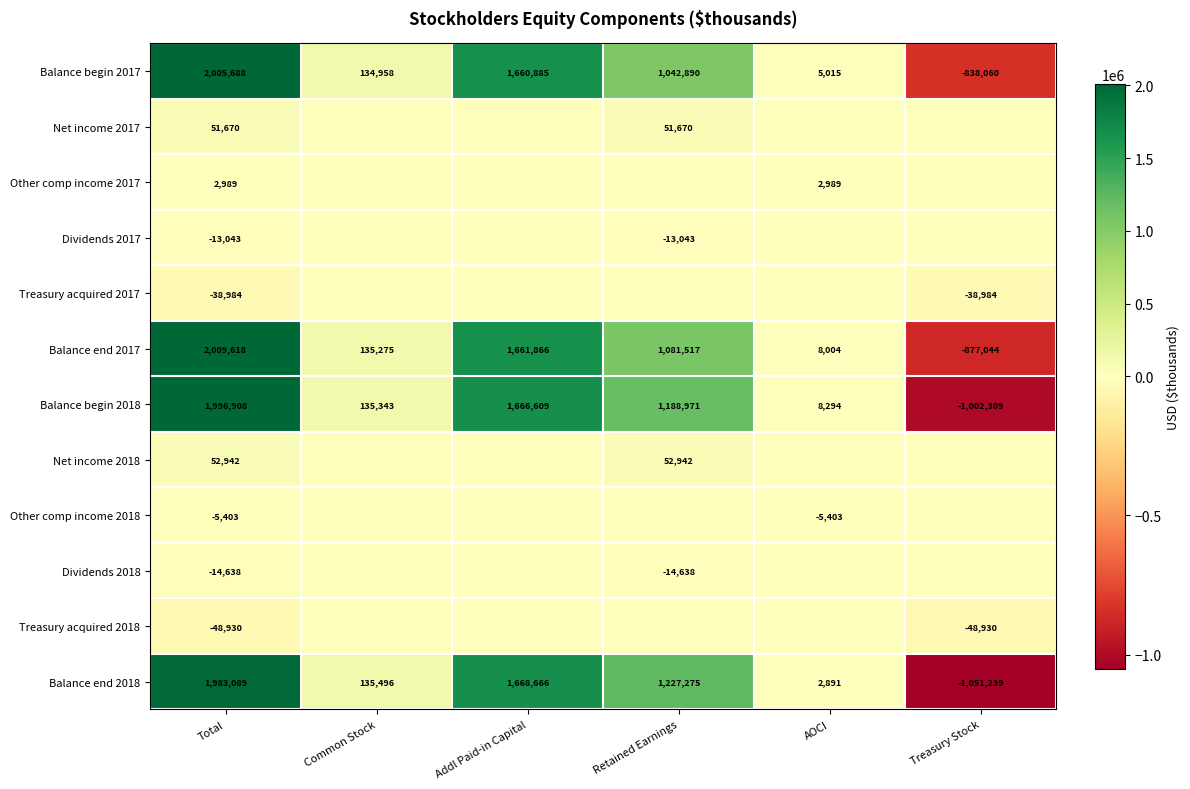

Rank the series at Total from highest to lowest value.

Balance end 2017, Balance begin 2017, Balance begin 2018, Balance end 2018, Net income 2018, Net income 2017, Other comp income 2017, Other comp income 2018, Dividends 2017, Dividends 2018, Treasury acquired 2017, Treasury acquired 2018